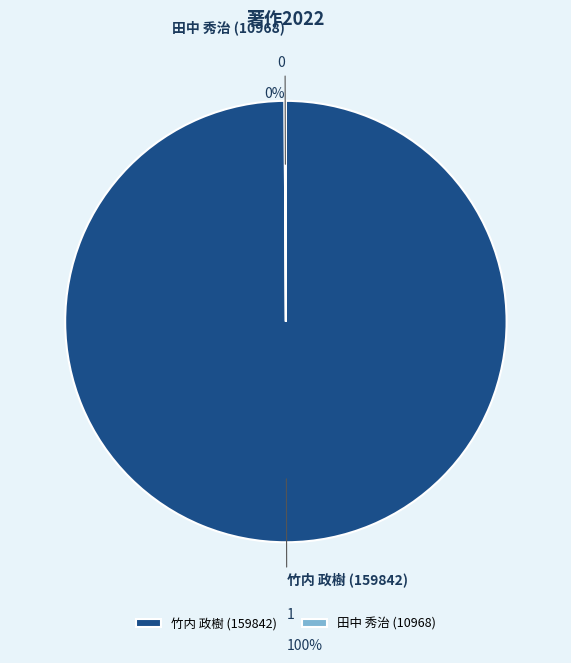

To the nearest percent, what is the average slice percentage?

50%